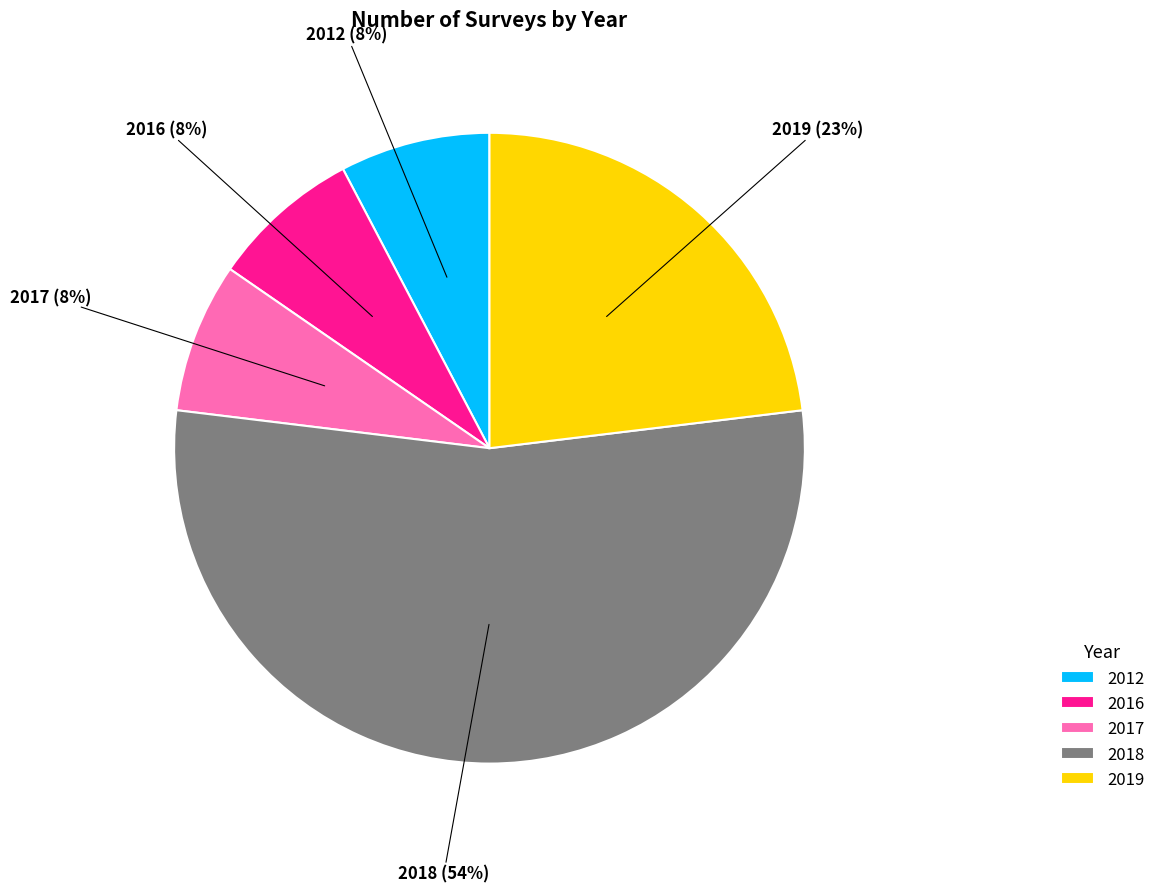

What percentage is the 2017 slice, to the nearest percent?

8%